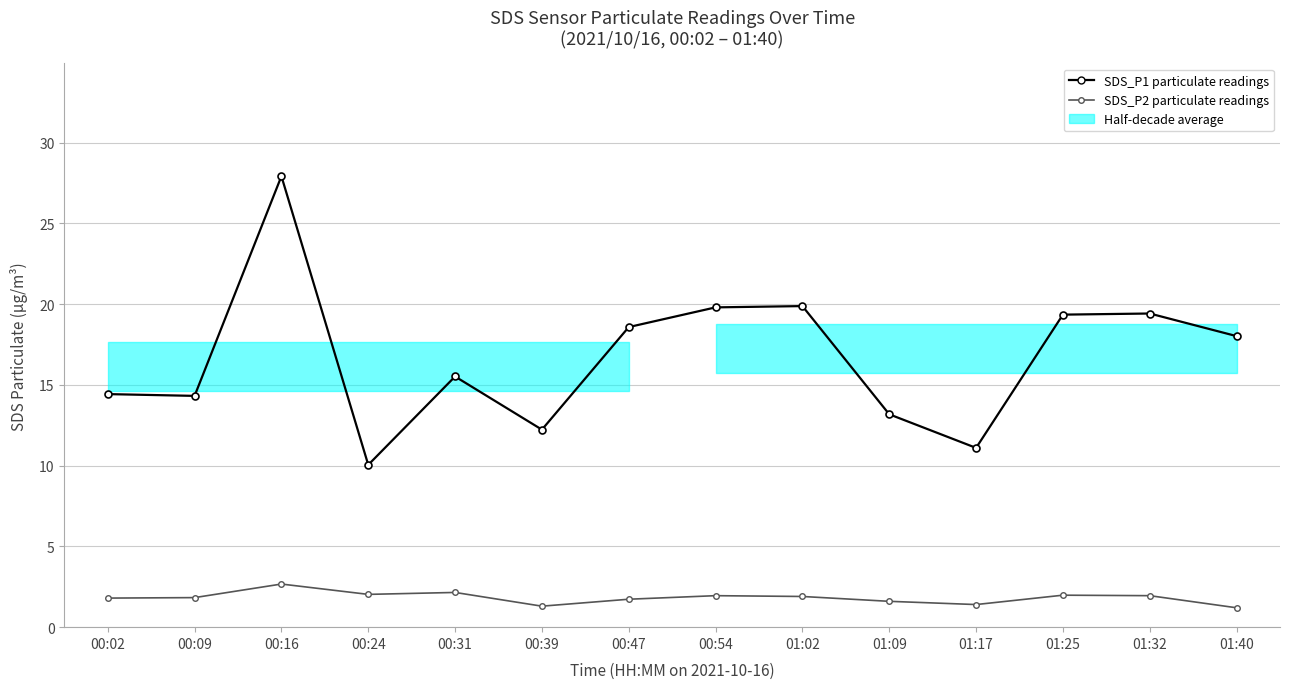

Between 00:09 and 01:09, which is larger?

00:09